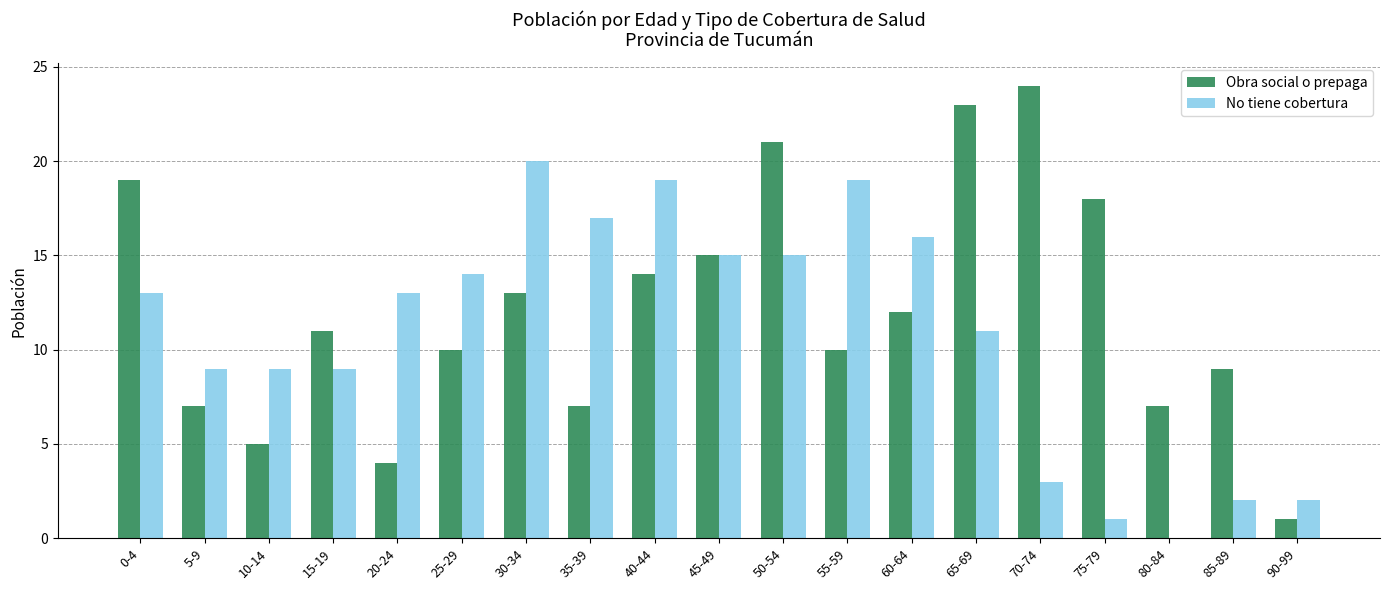

True or false: Obra social o prepaga has a value of 9 at 5-9.

False